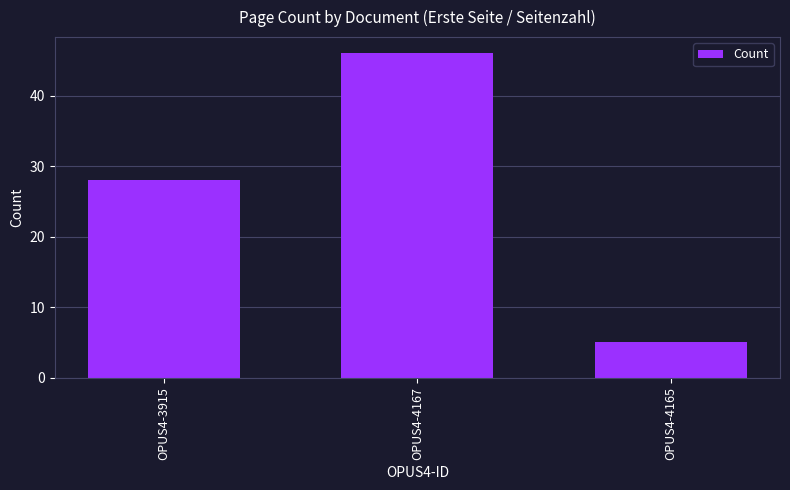

What is the maximum value shown in the chart?

46